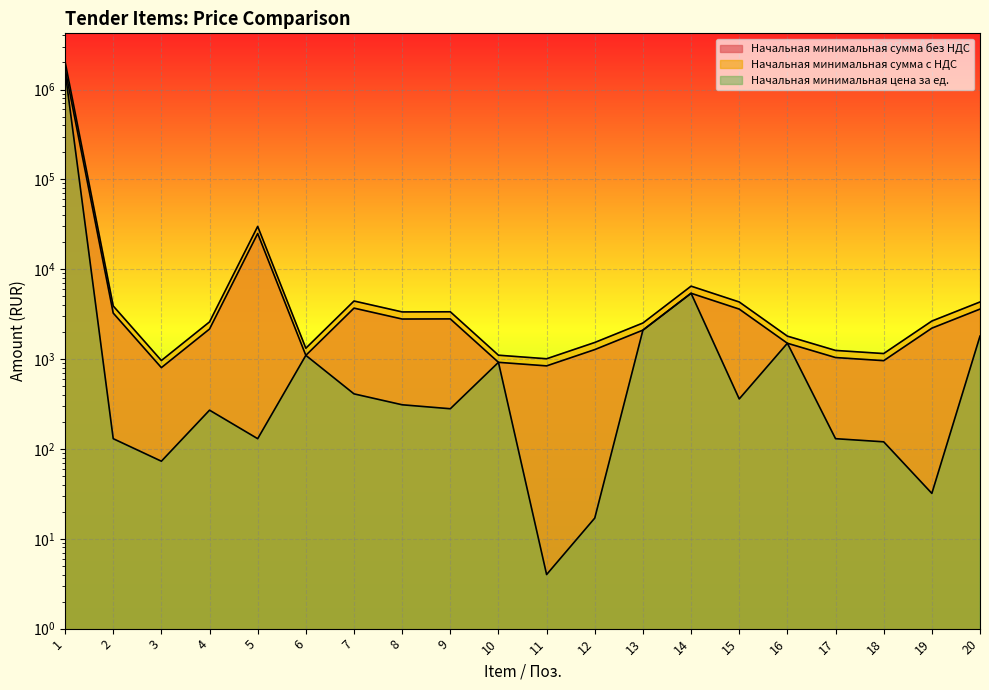

What is the maximum value shown in the chart?

2040960.0